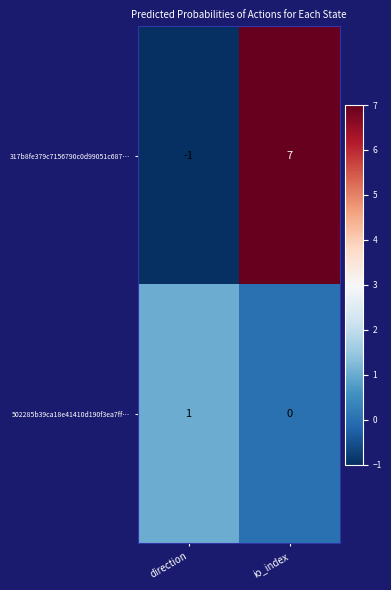

What is the smallest value displayed?

-1